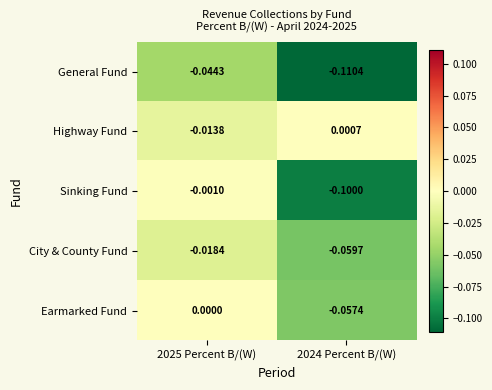

Which series has the widest spread of values?

Sinking Fund